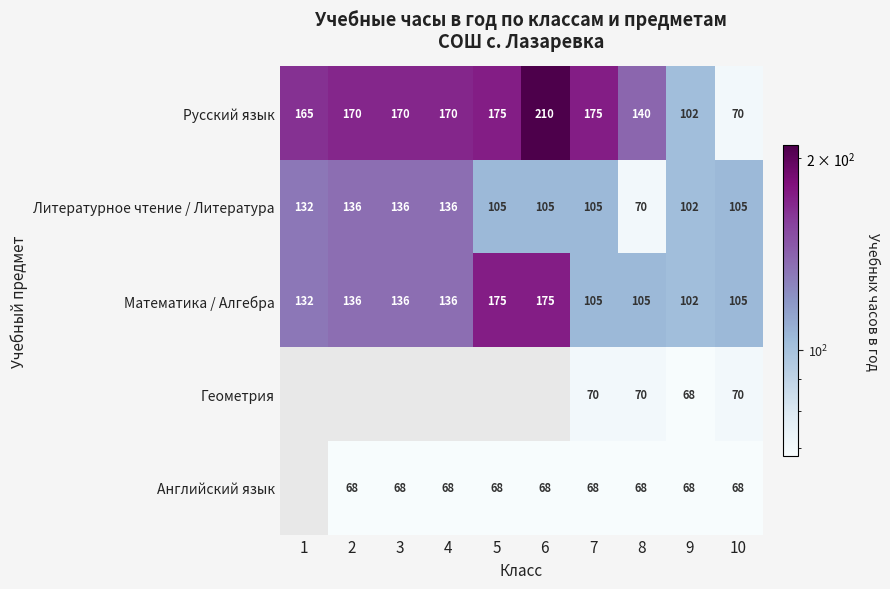

What is the difference between the highest and lowest values at 7?

107